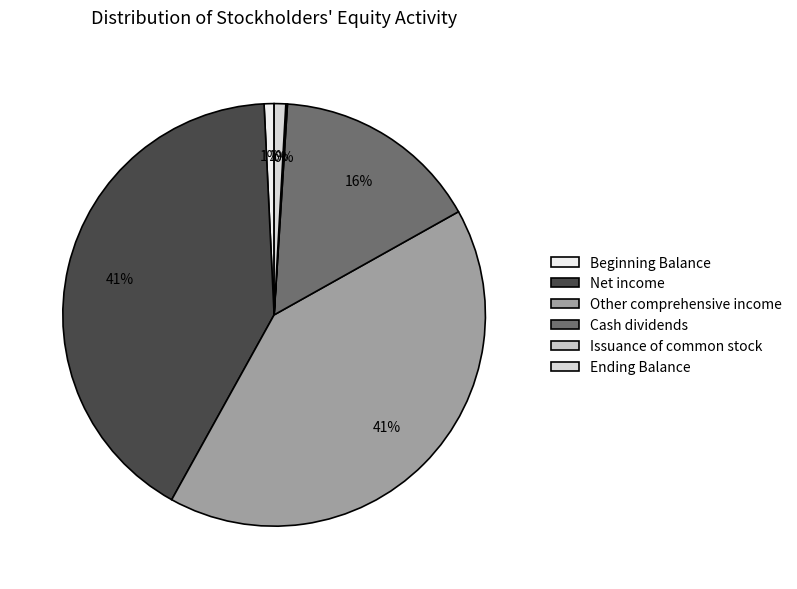

What percentage is the Ending Balance slice, to the nearest percent?

1%